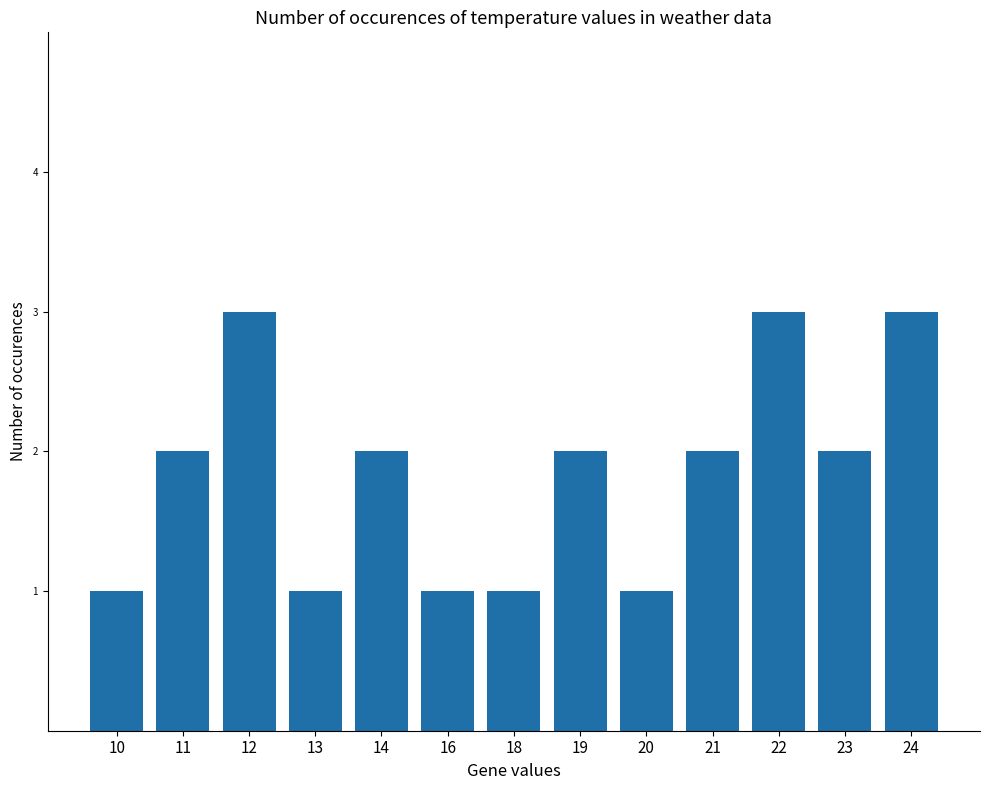

Approximately how many times larger is the value at 14 compared to 16?

2.0